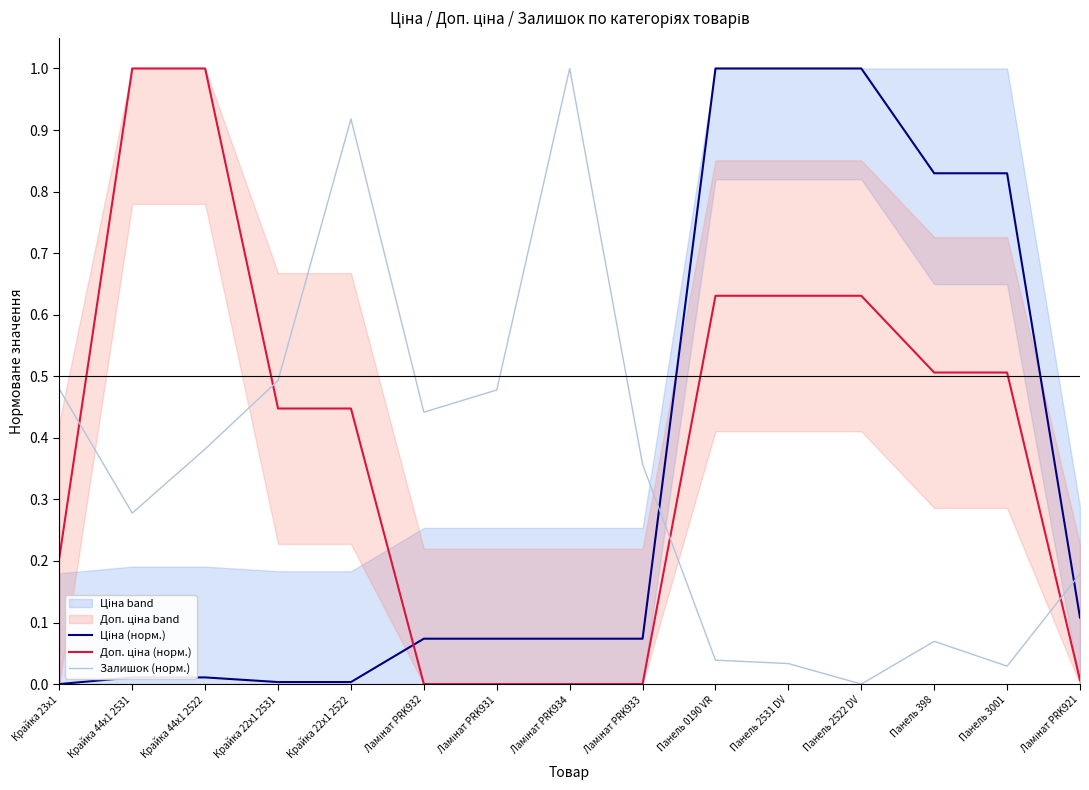

Is this an area chart (filled region under the line)?

No